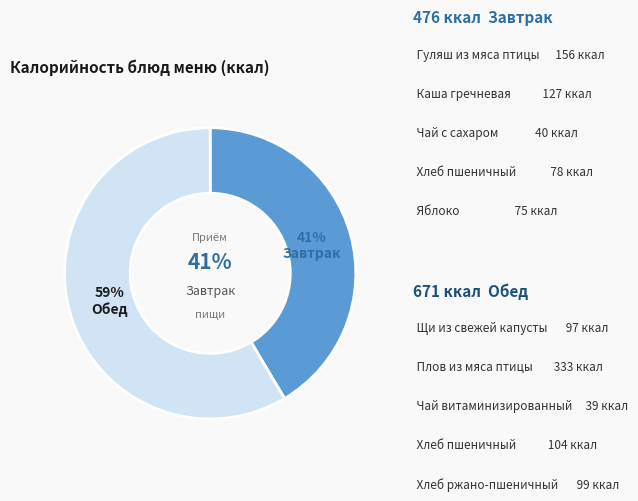

Is it true that Щи из свежей капусты is 8% of the pie?

True